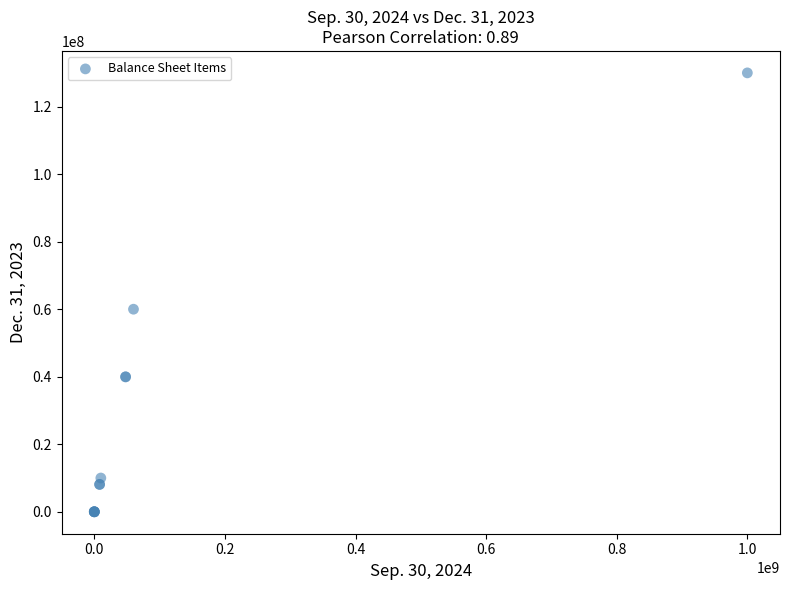

What Y value in the scatter plot is closest to 65000000?

60000000.0